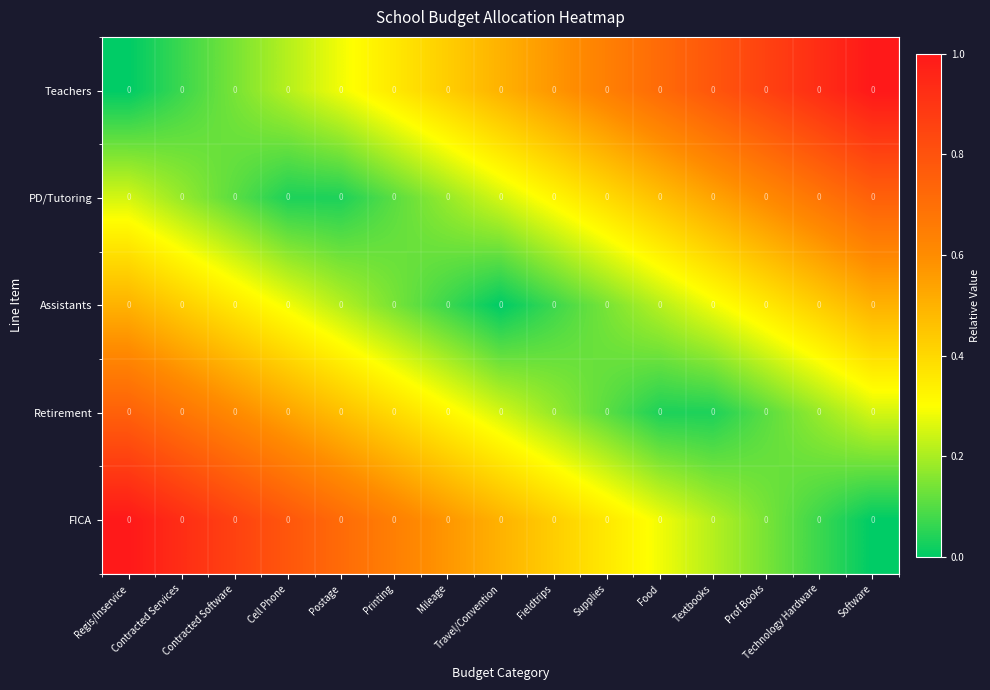

True or false: Assistants has a value of 0.6 at Contracted Software.

False